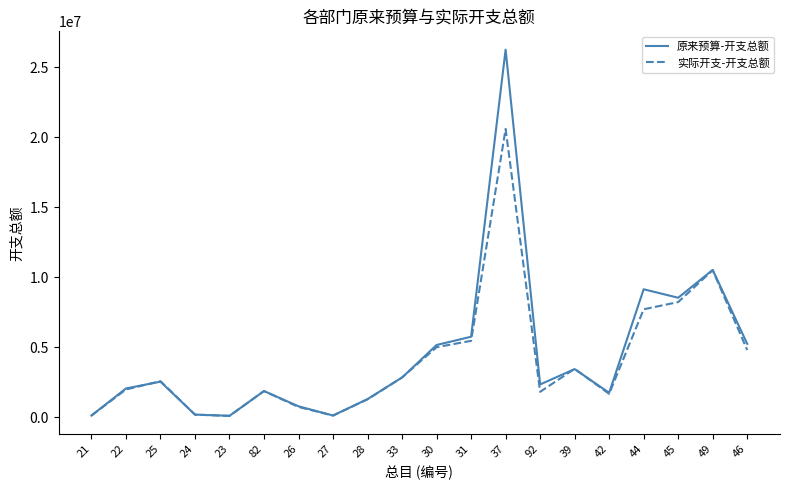

Is the value of 实际开支-开支总额 at 33 greater than the value of 原来预算-开支总额 at 45?

No